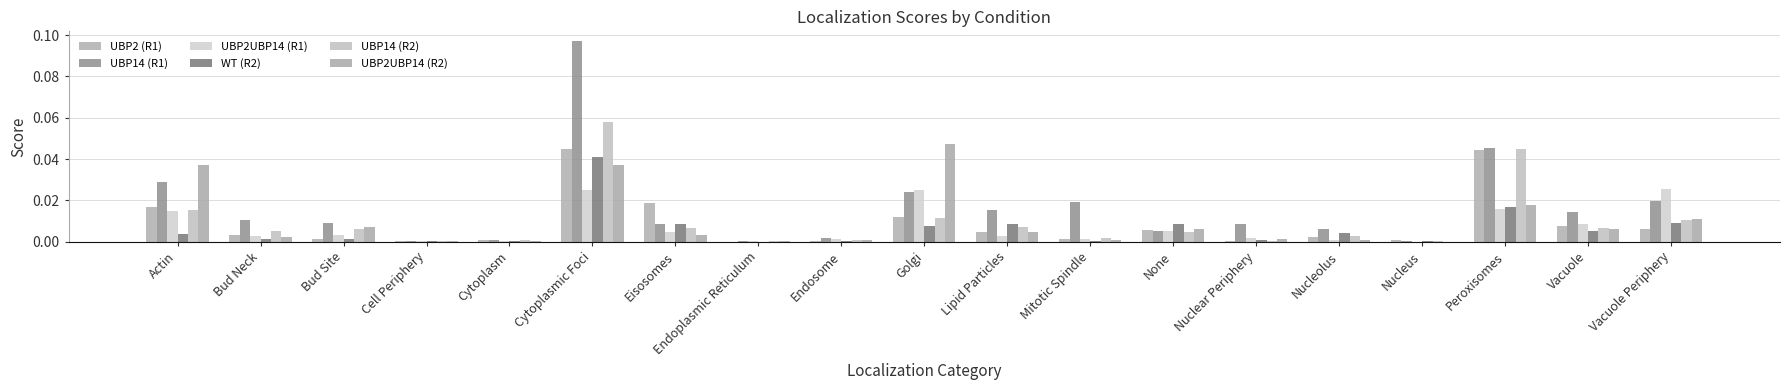

Is the value of WT (R2) at Nucleus greater than the value of UBP2 (R1) at Vacuole?

No